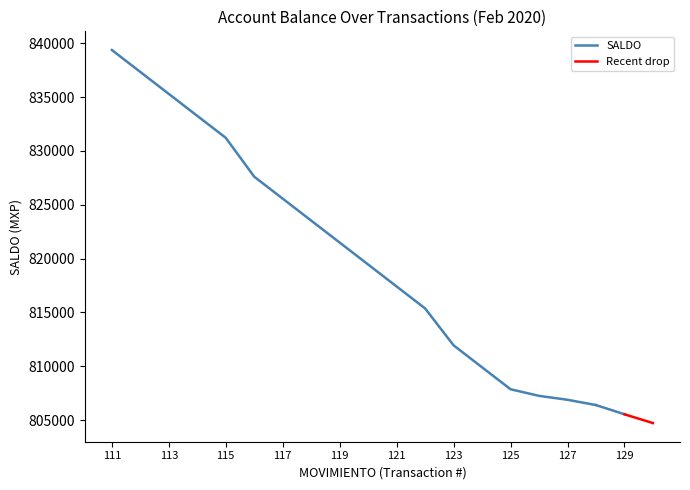

The value of SALDO at 113 is 205497.1. True or false?

False